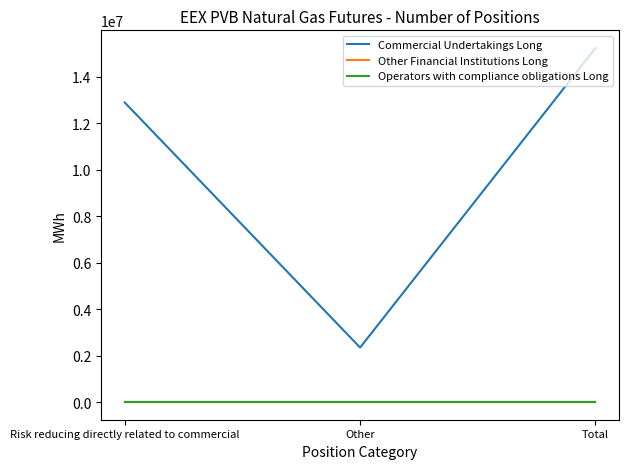

What is the difference between the maximum and minimum values in the Commercial Undertakings Long series?

12891644